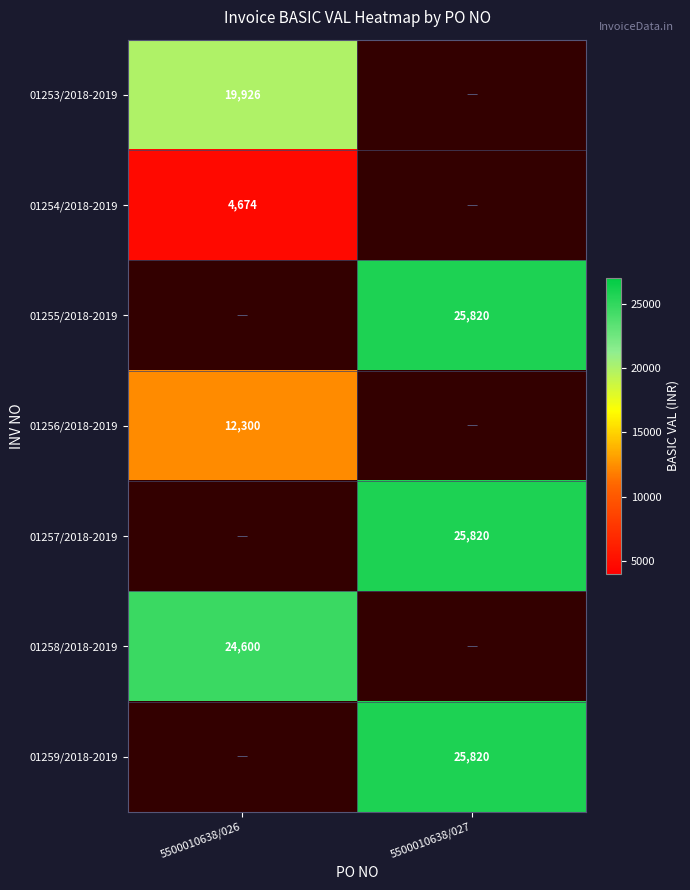

The value of 01256/2018-2019 at 5500010638/026 is 3280. True or false?

False